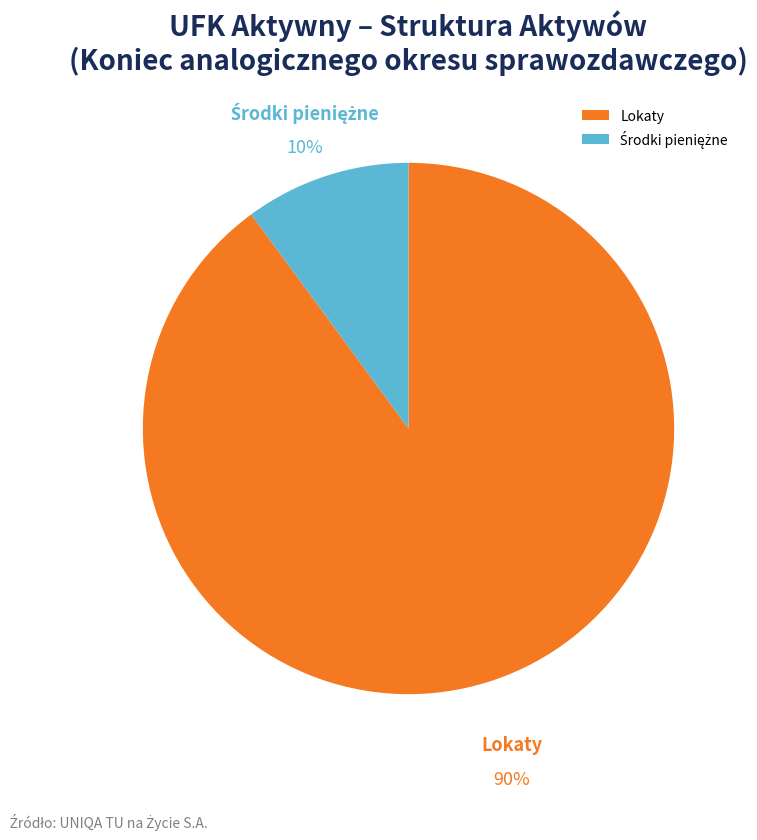

Is Lokaty the majority of the pie?

Yes